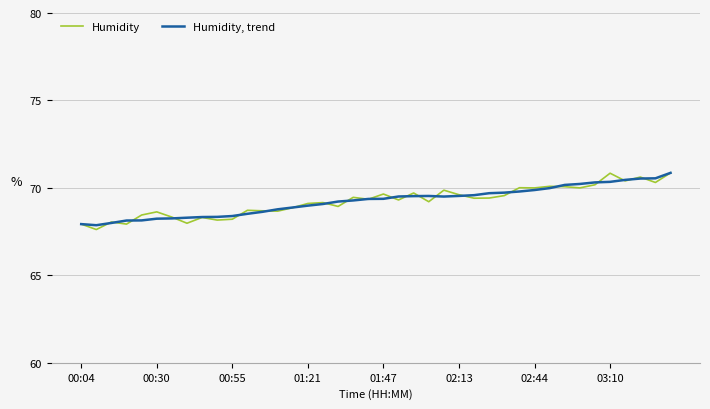

Rank the series by their average value, from lowest to highest.

Humidity, Humidity, trend